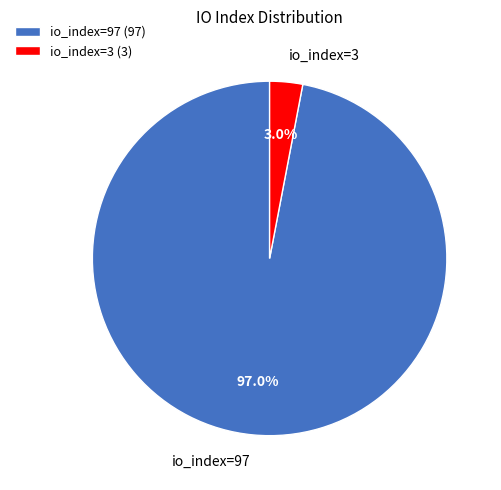

What percentage is the io_index=97 slice, to the nearest percent?

97%